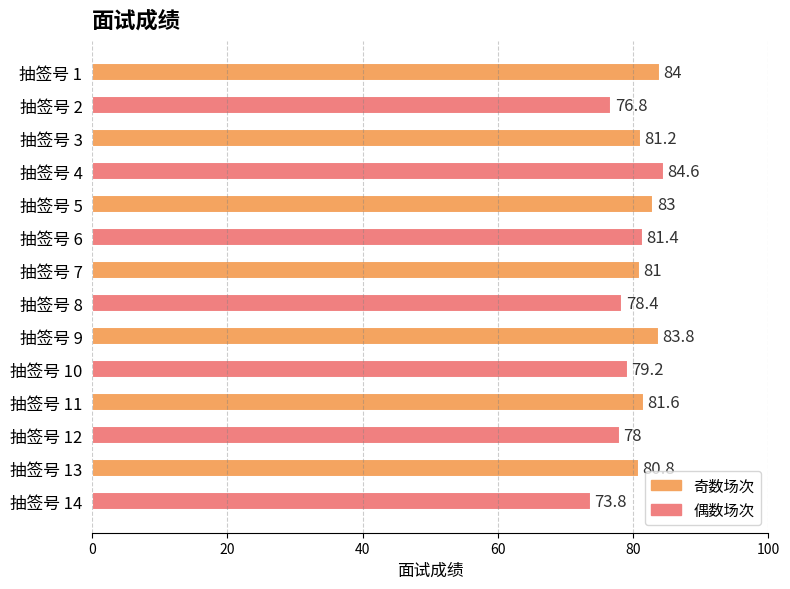

Are the bars horizontal?

Yes